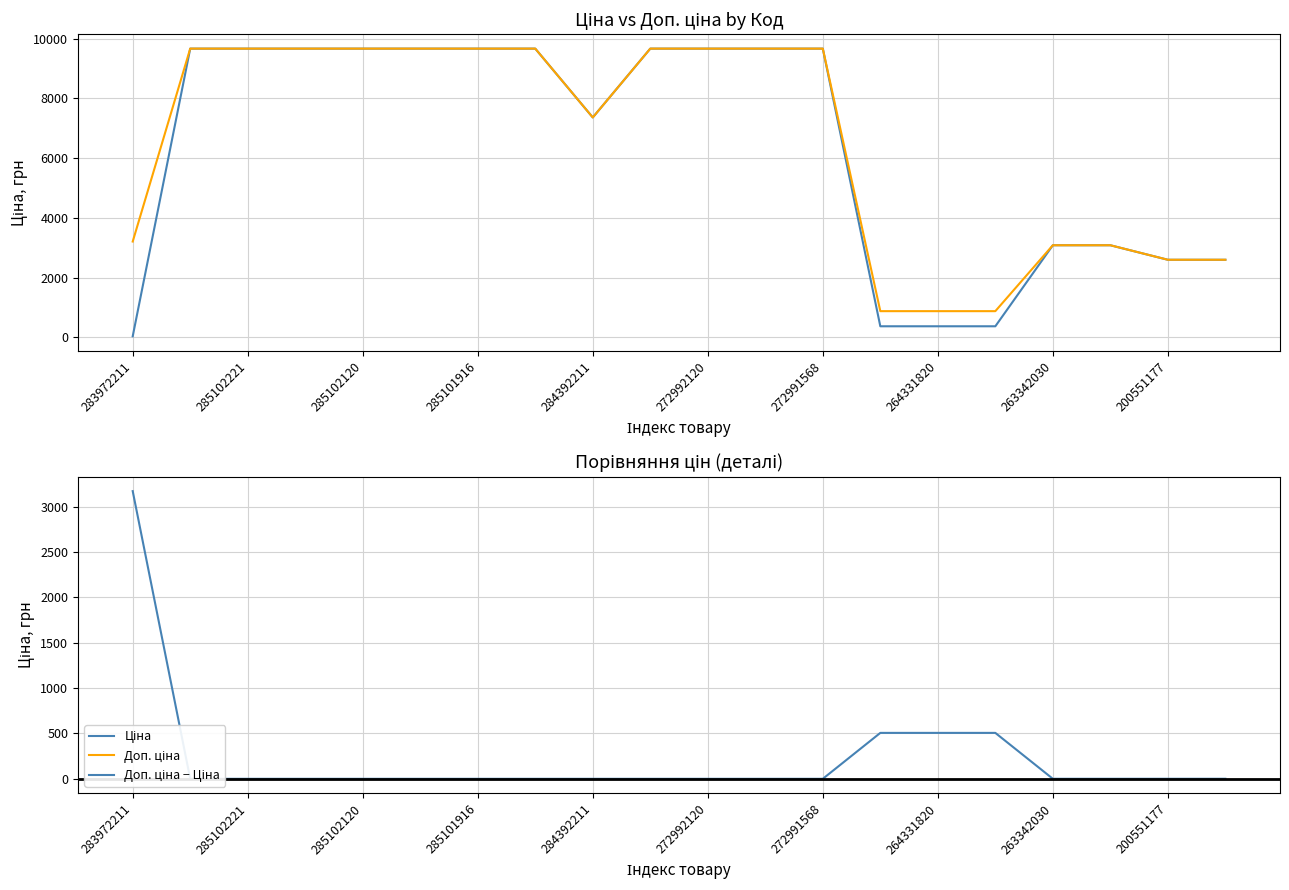

Does the chart have visible grid lines?

Yes